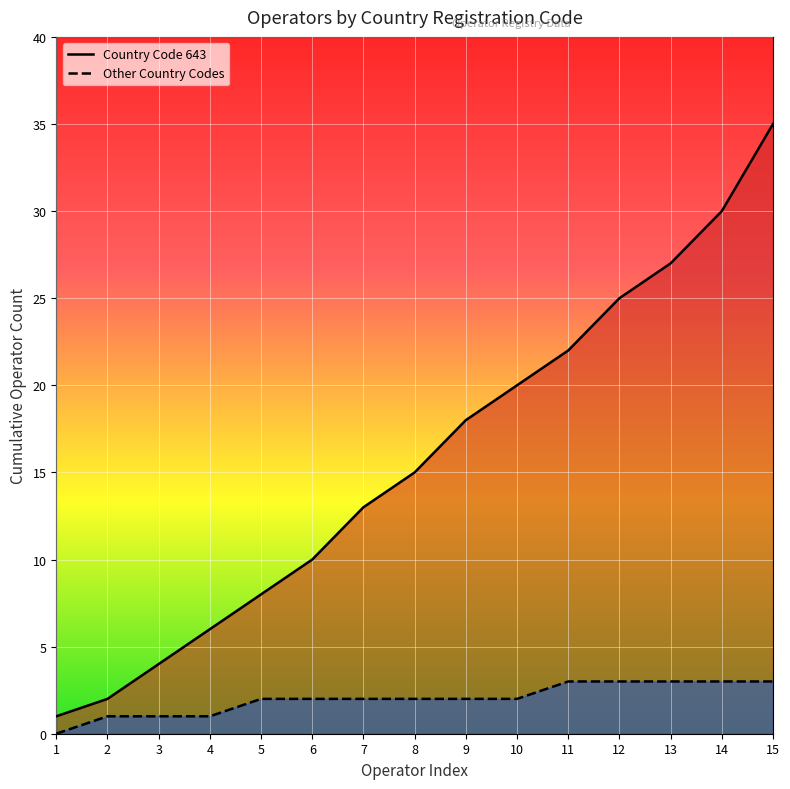

List the series in order of their peak value, lowest first.

Other Country Codes, Country Code 643